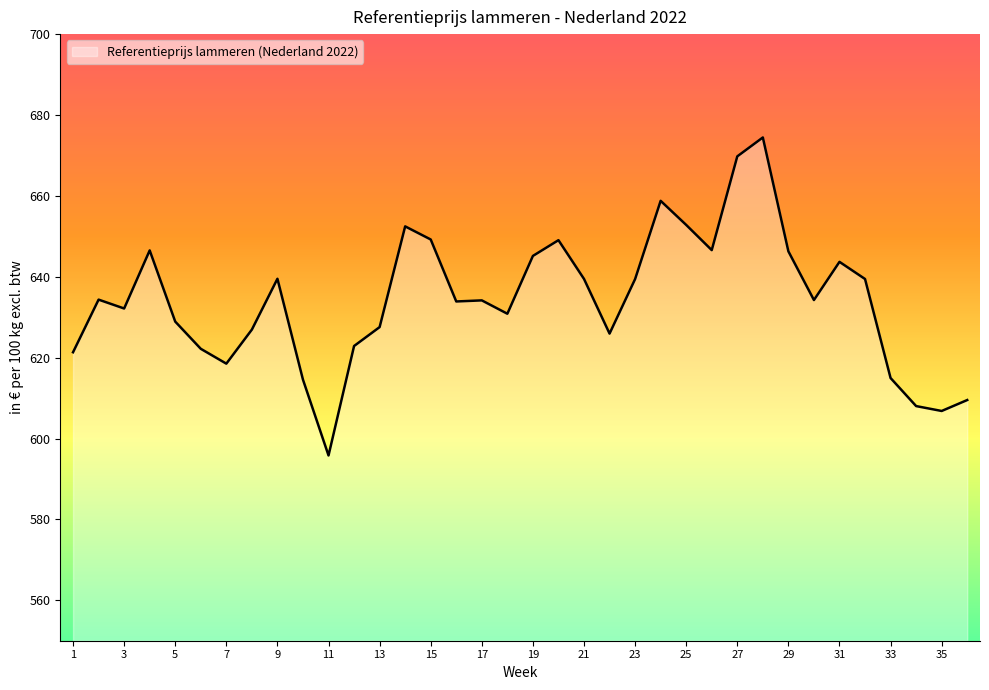

What is the minimum value shown in the chart?

595.8